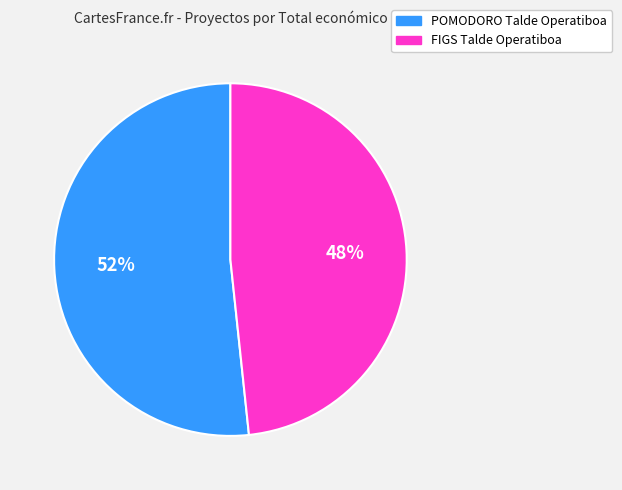

Rank the categories by value from highest to lowest.

POMODORO Talde Operatiboa, FIGS Talde Operatiboa